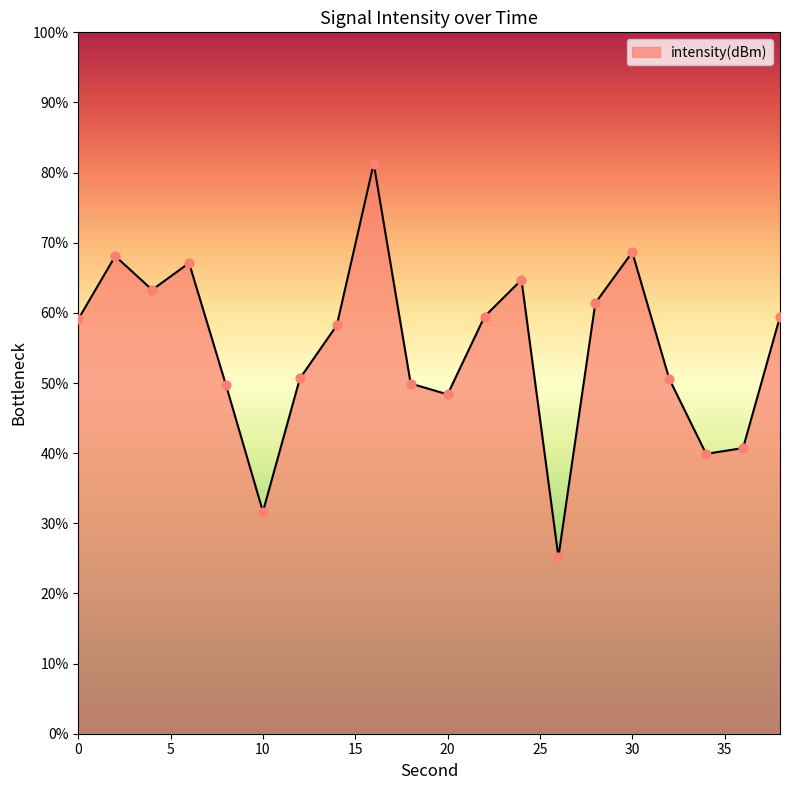

What is the maximum value shown in the chart?

81.3